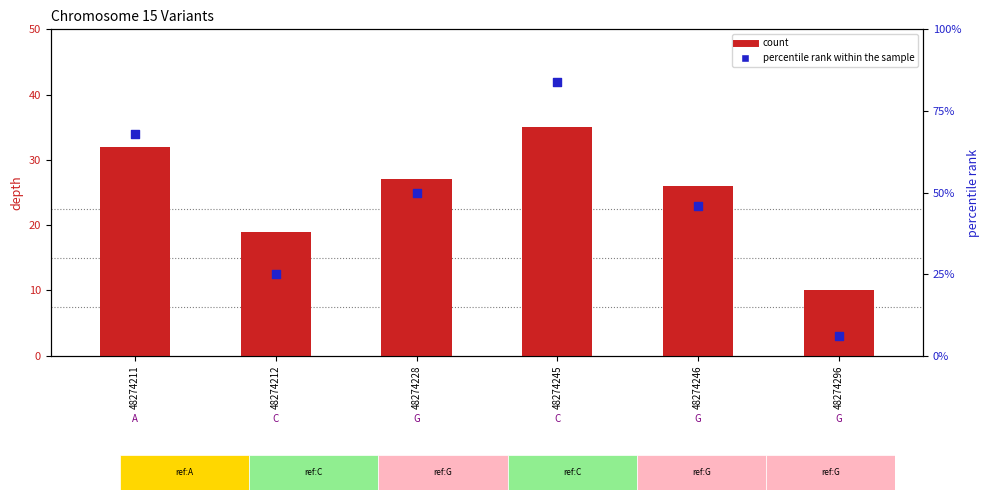

At how many categories does at least one series exceed 64?

2